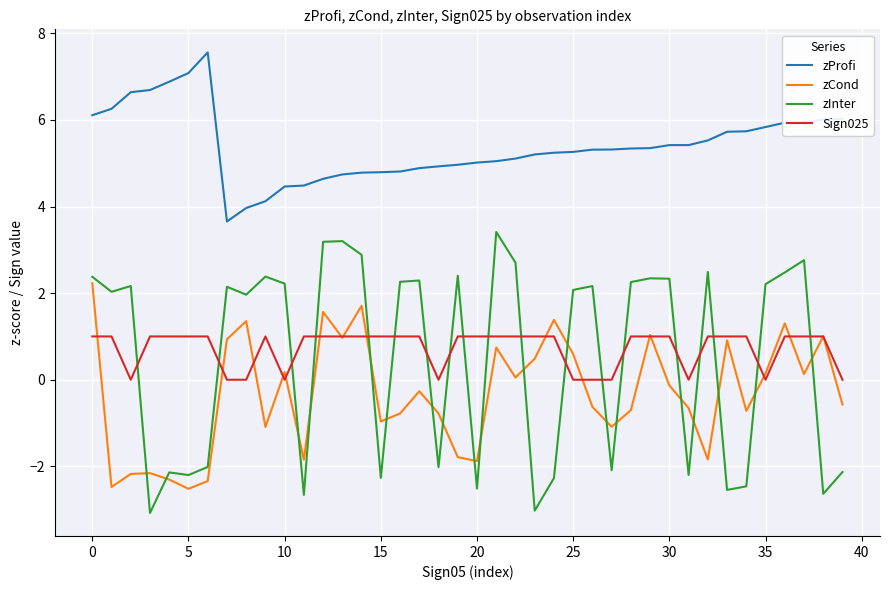

Which series has the largest total across all categories?

zProfi